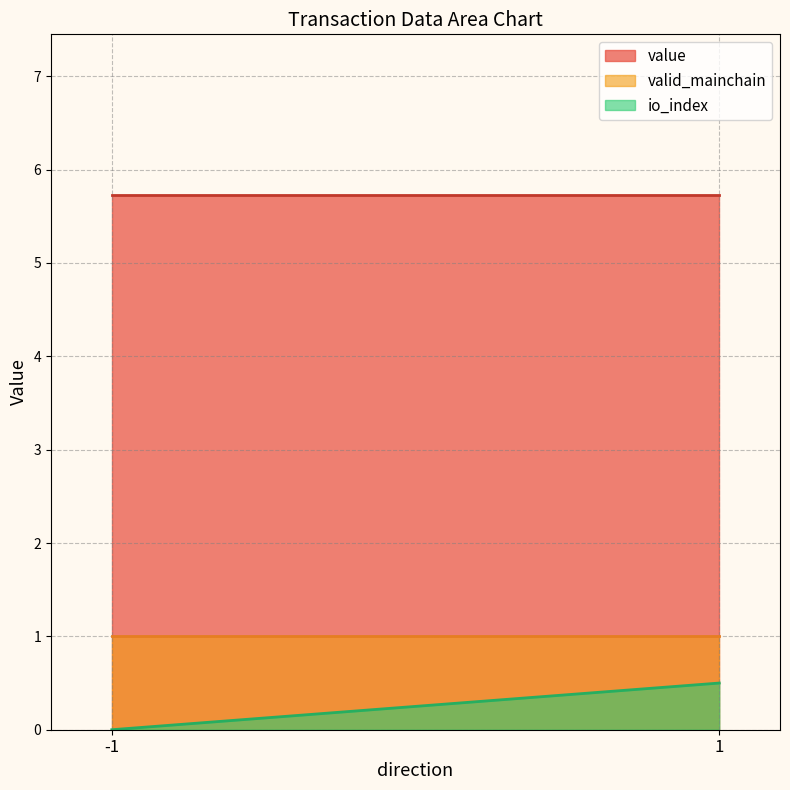

True or false: io_index and valid_mainchain cross at least once.

False